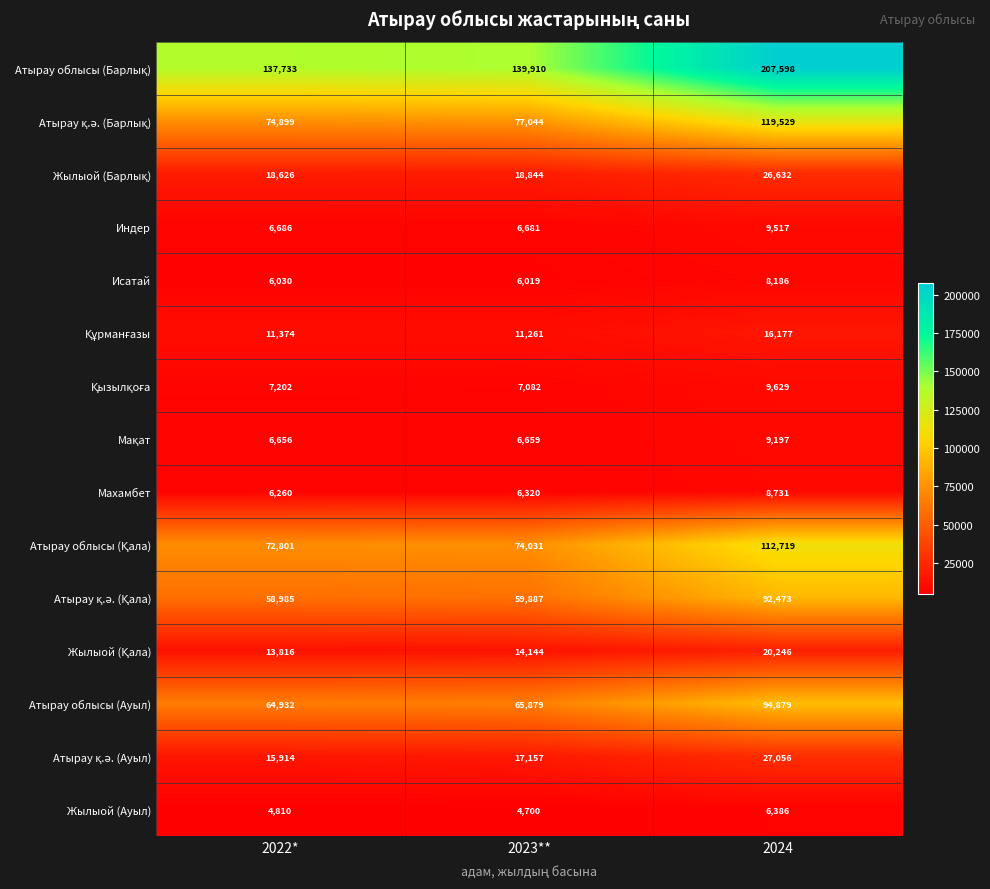

What is the spread (max minus min) of values at 2023**?

135210